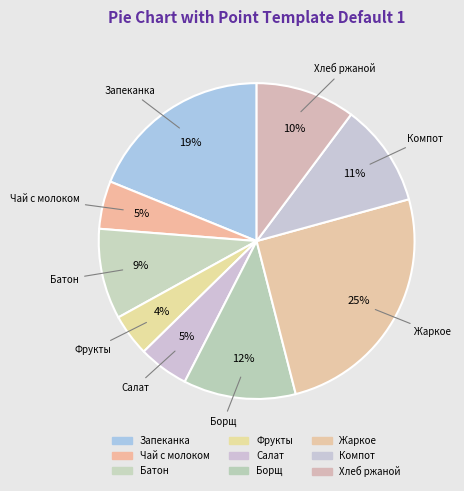

Is it true that Батон is 9% of the pie?

True